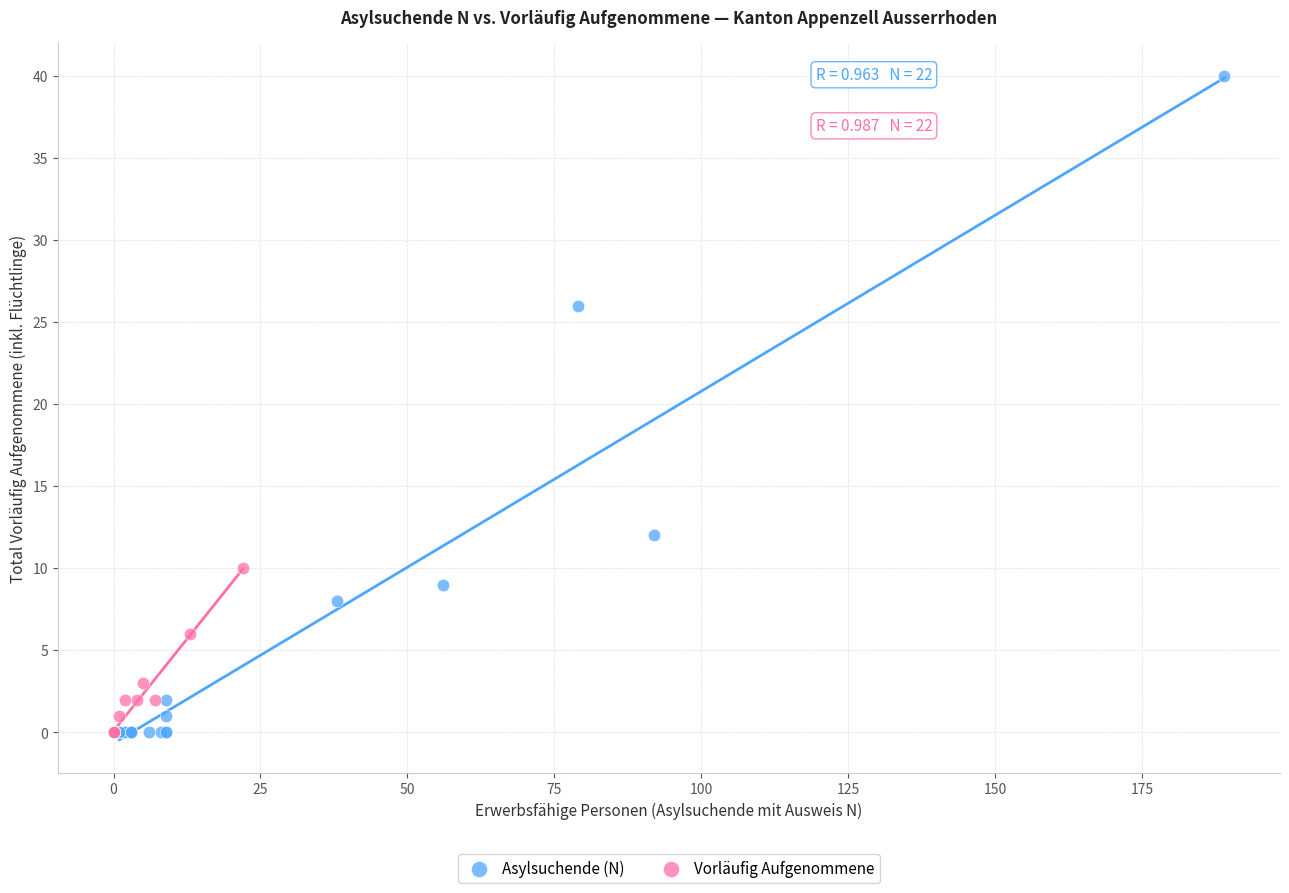

Which series has the largest Y range (max minus min)?

Asylsuchende (N)